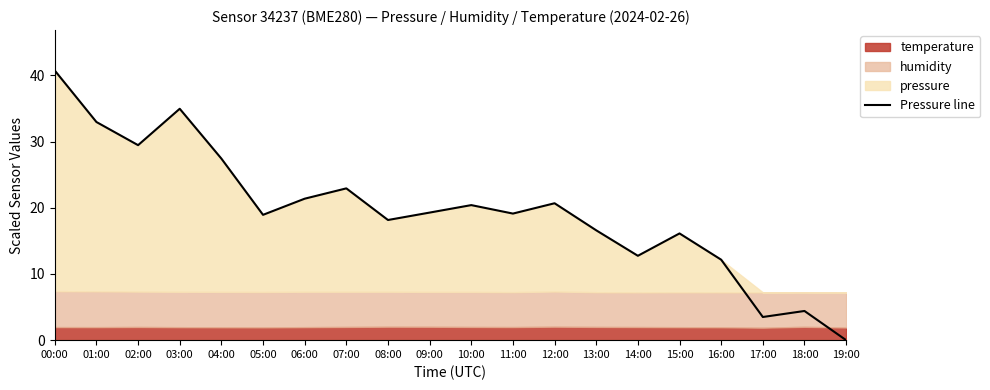

List the labels in order of value, largest first.

00:00, 03:00, 01:00, 02:00, 04:00, 07:00, 06:00, 12:00, 10:00, 09:00, 11:00, 05:00, 08:00, 13:00, 15:00, 14:00, 16:00, 18:00, 17:00, 19:00